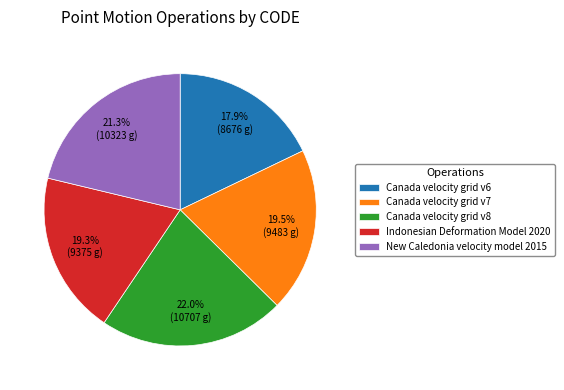

What is the largest slice in the pie chart?

Canada velocity grid v8